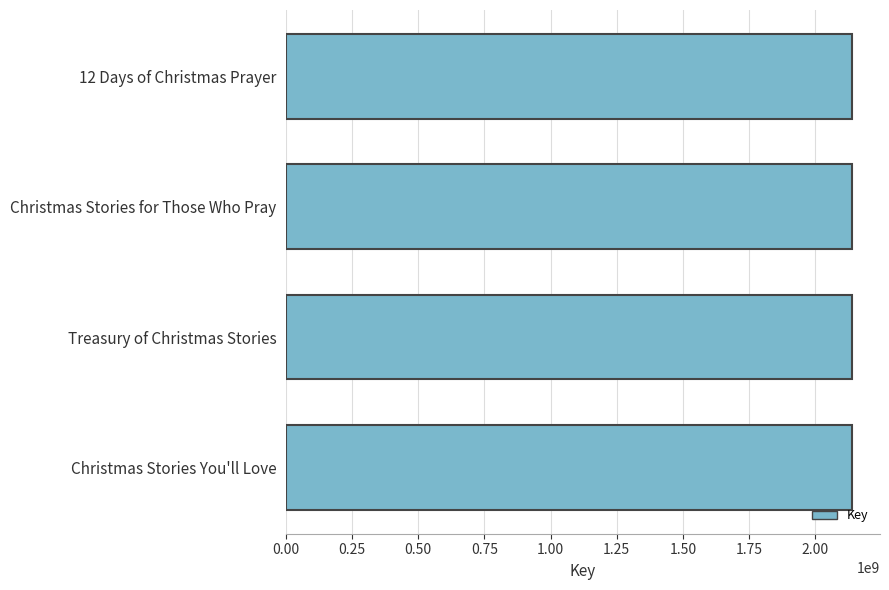

Read the value at Christmas Stories for Those Who Pray.

2137695302